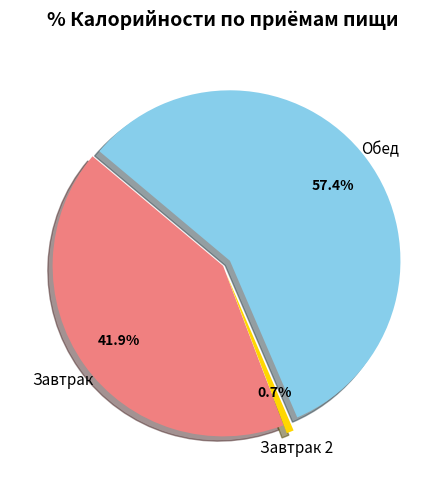

To the nearest percent, what is the difference between the largest and smallest slice percentages?

57%